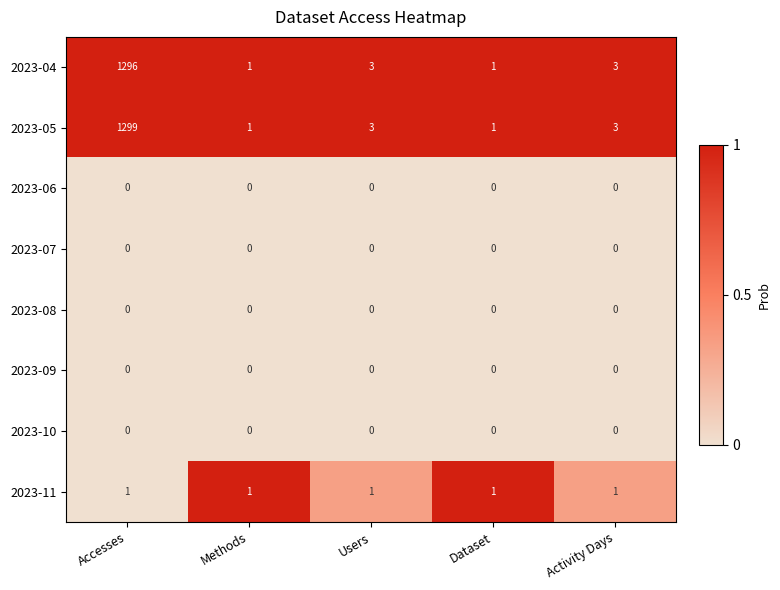

Which series has the largest range (max minus min)?

2023-05